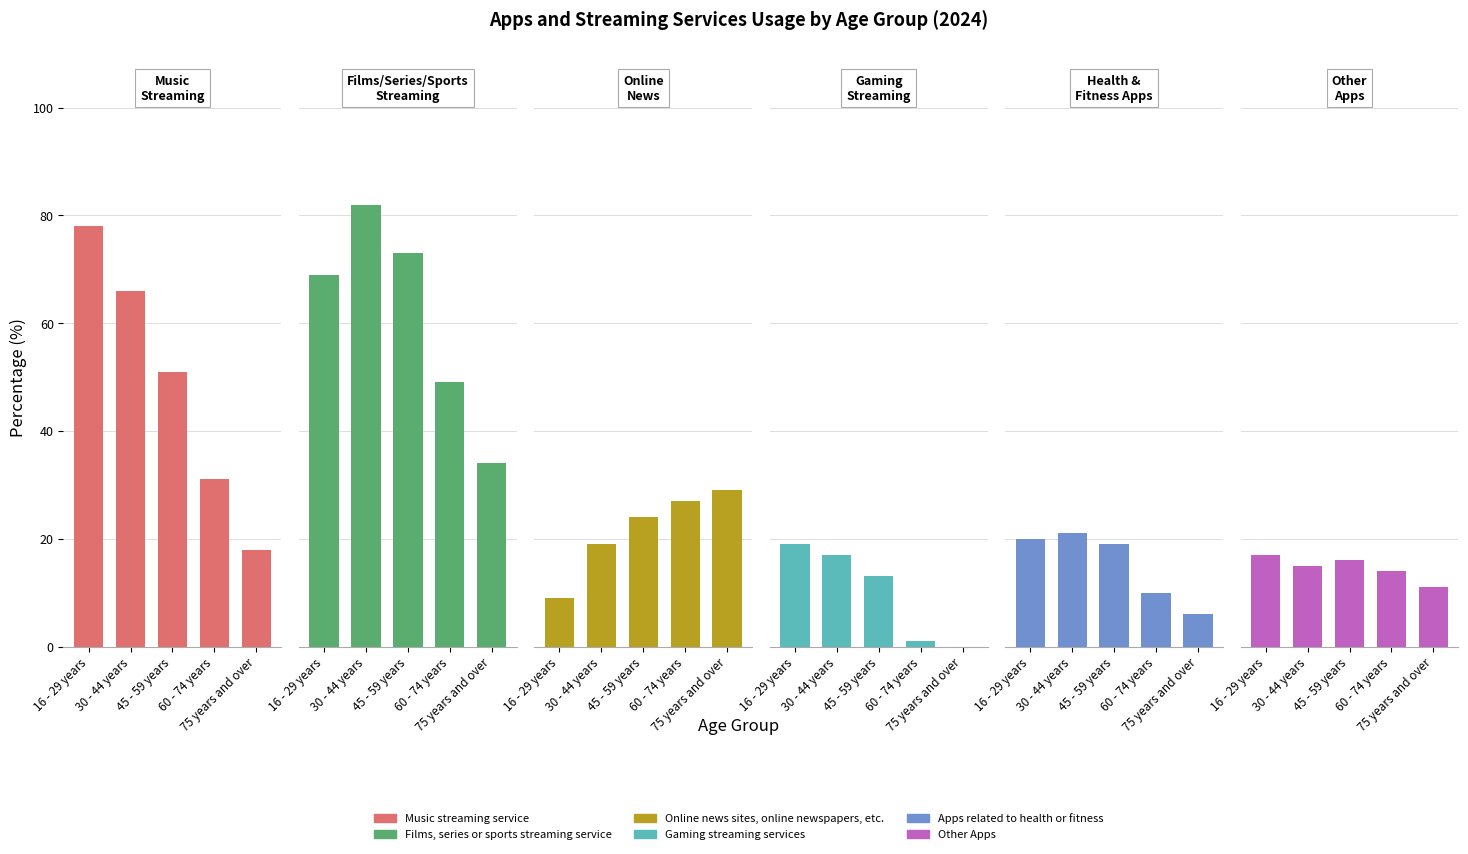

Between 45 - 59 years and 75 years and over, which series saw the biggest shift?

Films, series or sports streaming service